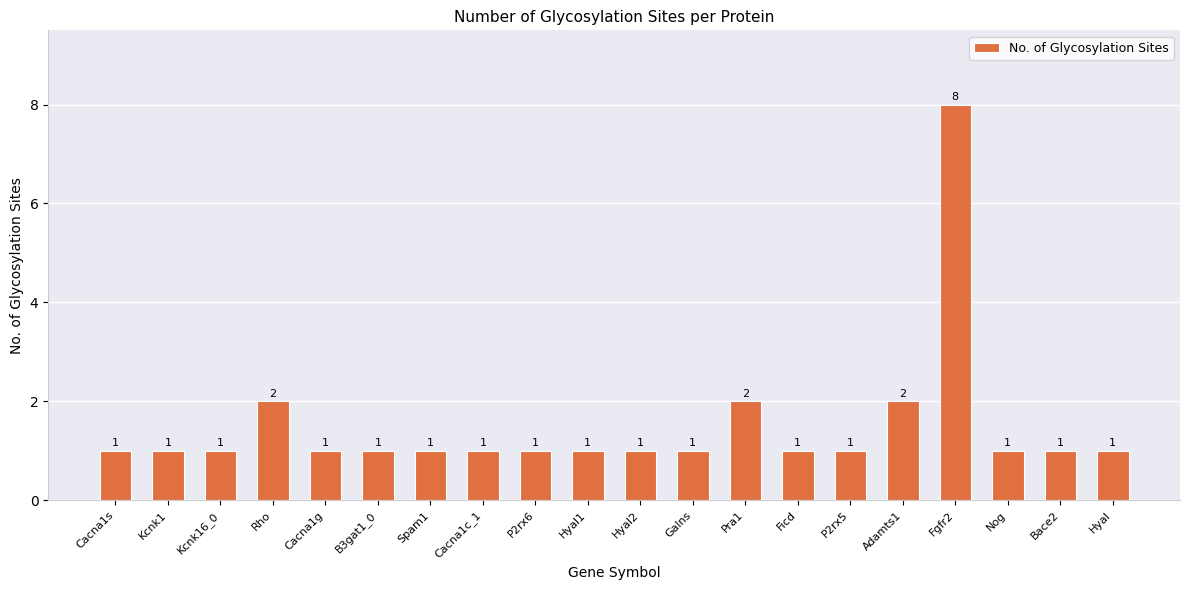

What is the label of the 10th bar from the left?

Hyal1